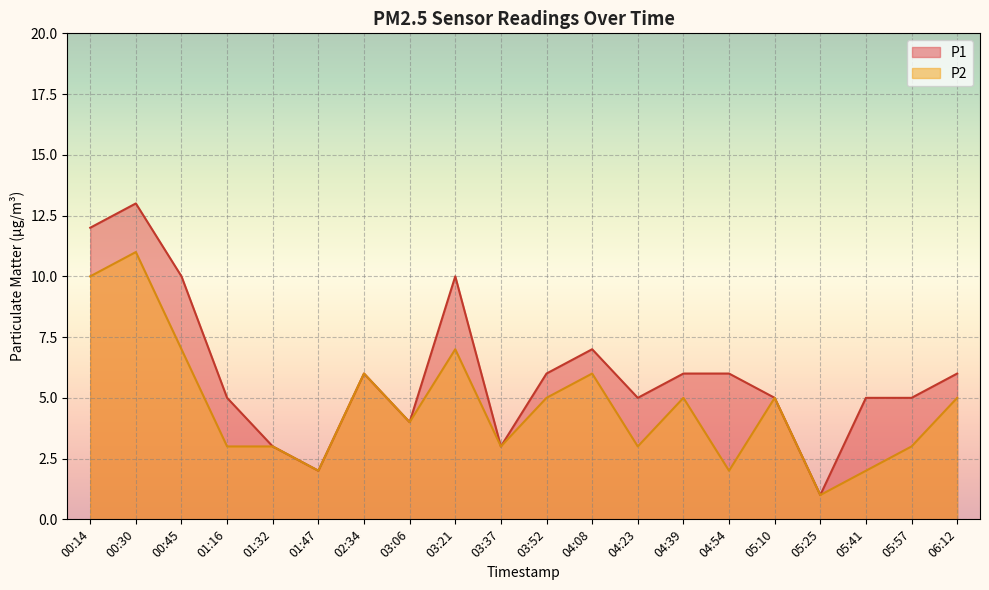

Reading left to right, transcribe all the data shown in this chart.

P1: 00:14=12	00:30=13	00:45=10	01:16=5	01:32=3	01:47=2	02:34=6	03:06=4	03:21=10	03:37=3	03:52=6	04:08=7	04:23=5	04:39=6	04:54=6	05:10=5	05:25=1	05:41=5	05:57=5	06:12=6
P2: 00:14=10	00:30=11	00:45=7	01:16=3	01:32=3	01:47=2	02:34=6	03:06=4	03:21=7	03:37=3	03:52=5	04:08=6	04:23=3	04:39=5	04:54=2	05:10=5	05:25=1	05:41=2	05:57=3	06:12=5